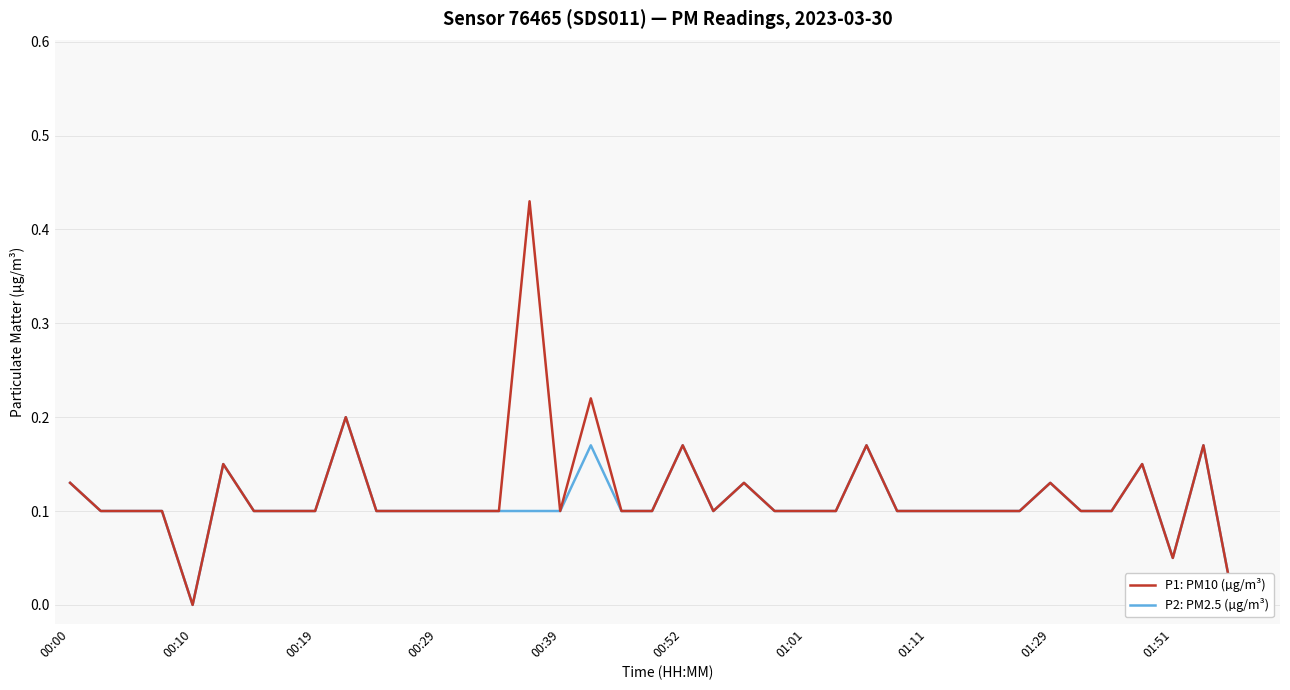

At 27, list the series in order from largest to smallest.

P1: PM10 (µg/m³), P2: PM2.5 (µg/m³)